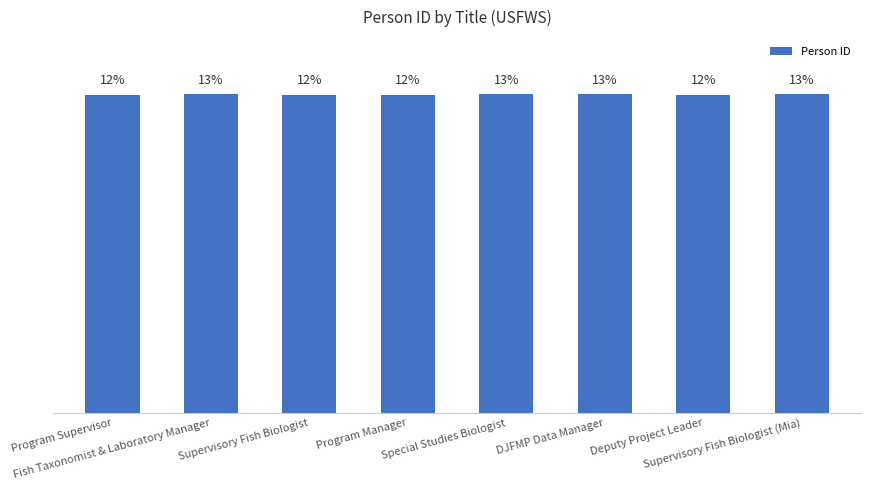

Is it true that the value at Special Studies Biologist is 7.0?

False